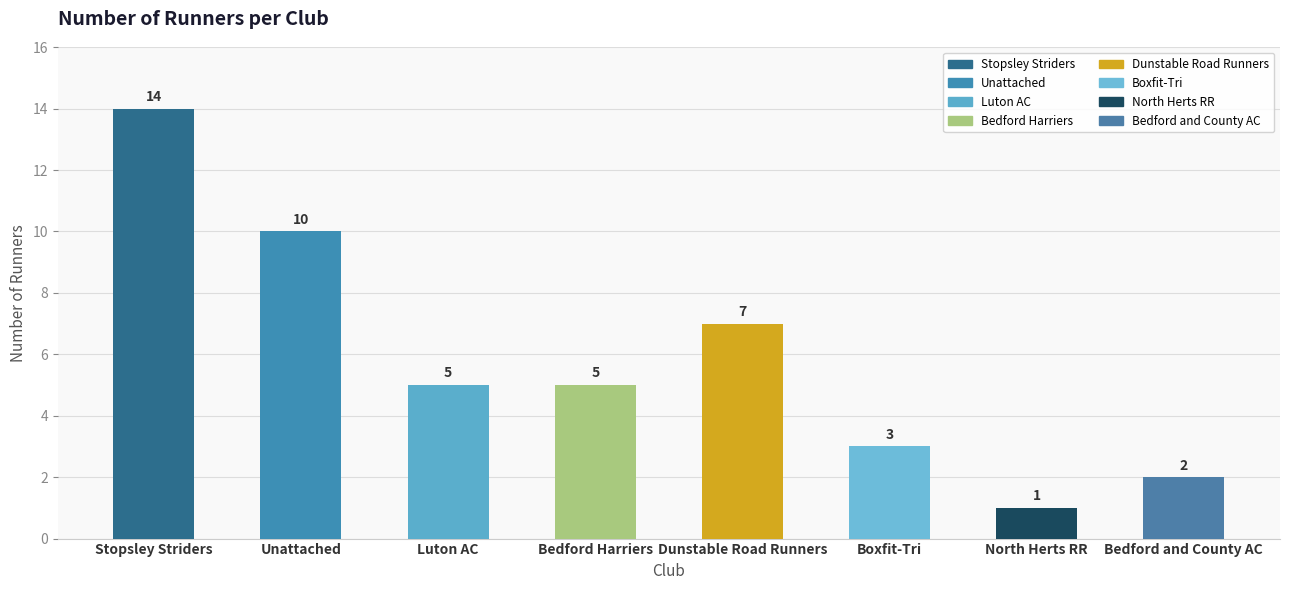

Count the number of data series in this chart.

1